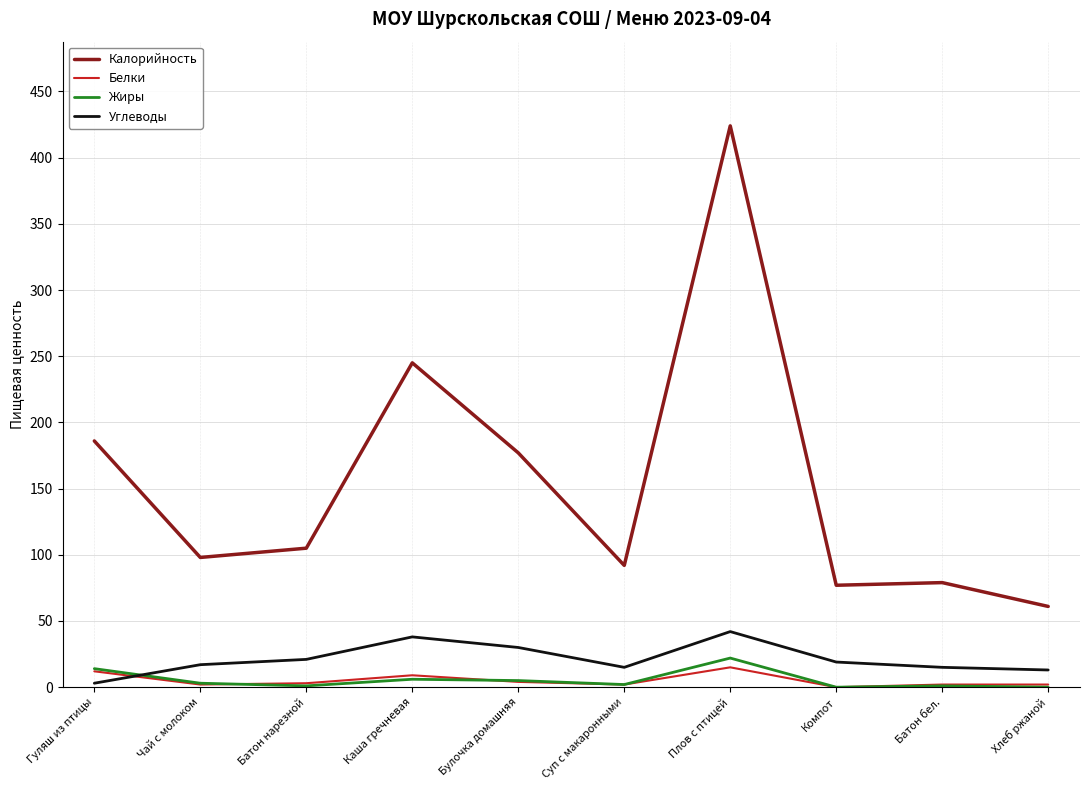

The value of Углеводы at Компот is 19. True or false?

True